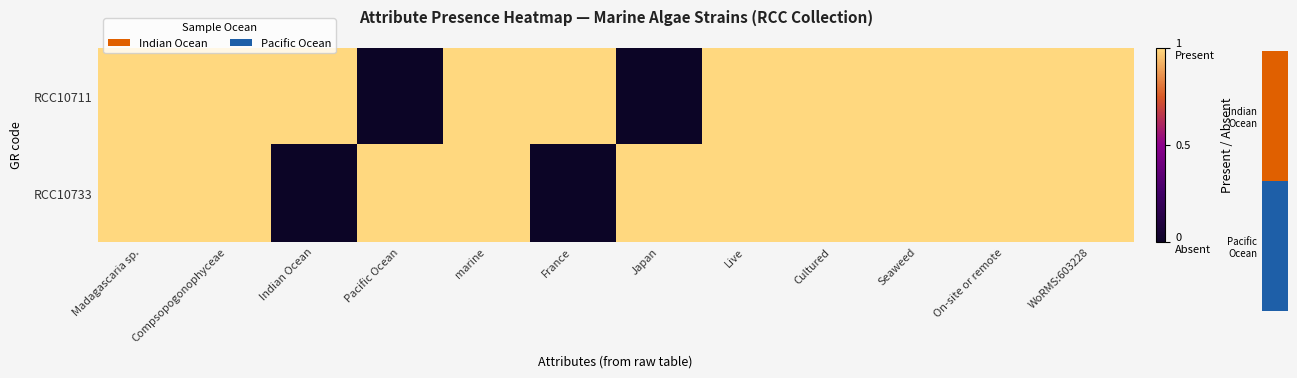

At which category is the sum across all series the highest?

Madagascaria sp.